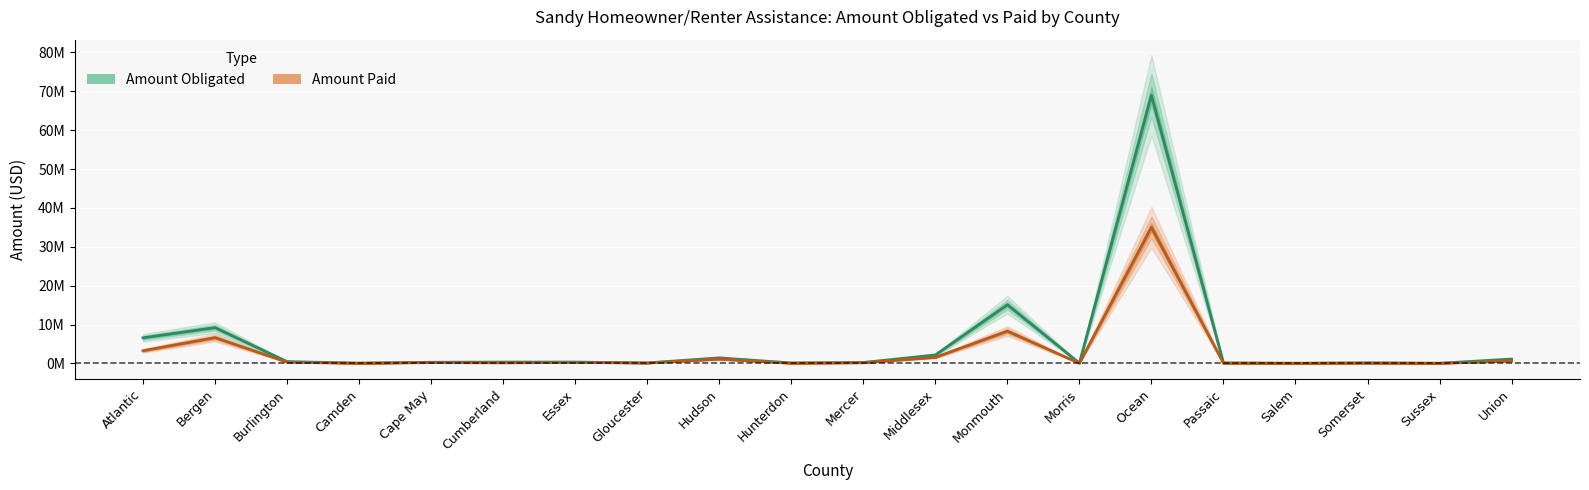

Reading left to right, list all the values displayed in this chart.

Amount Obligated: 6578400	9197400	457800	58000	283000	336200	333800	108000	1420000	108000	229000	2161000	15094000	68000	68967400	108000	28000	108000	28000	1113700
Amount Paid: 3252392	6625641	315187	0	211403	141970	243770	90033	1091248	20493	154500	1541976	8295450	33111	34998443	46142	0	74886	0	598037